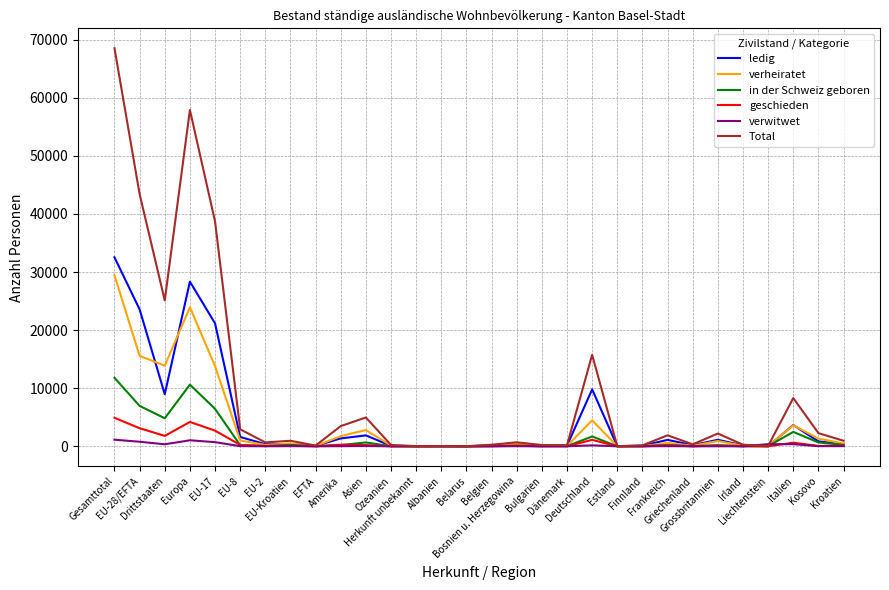

True or false: Total has more than 2 points higher than both neighbors.

True